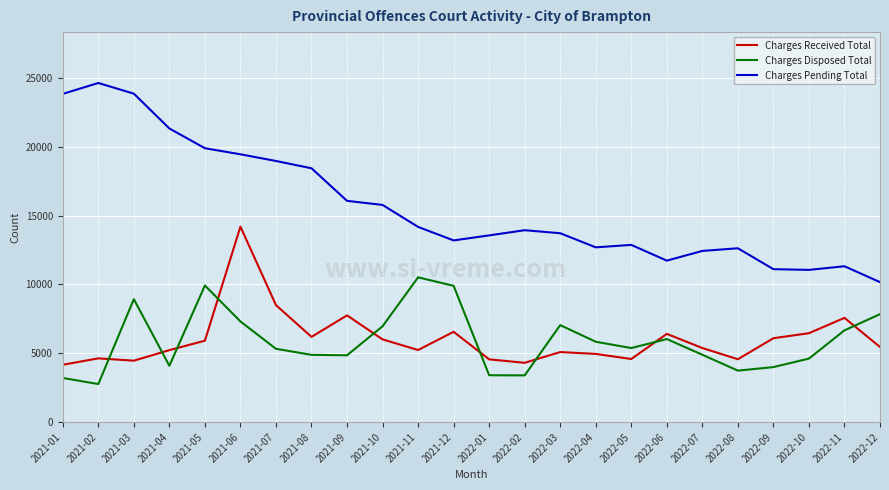

What is the spread (max minus min) of values at 2021-02?

21868